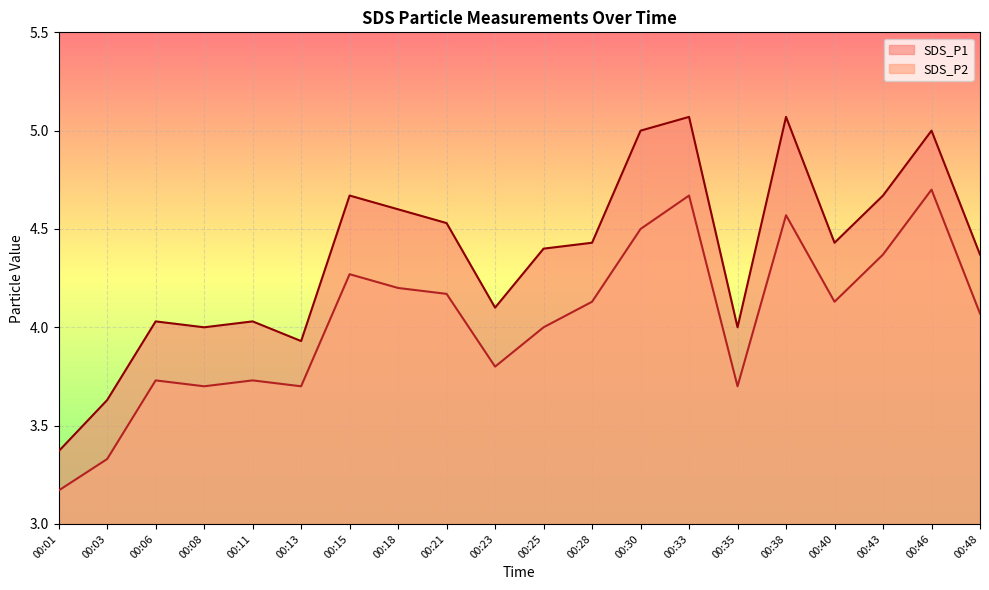

What are all the series names shown in the legend?

SDS_P1, SDS_P2